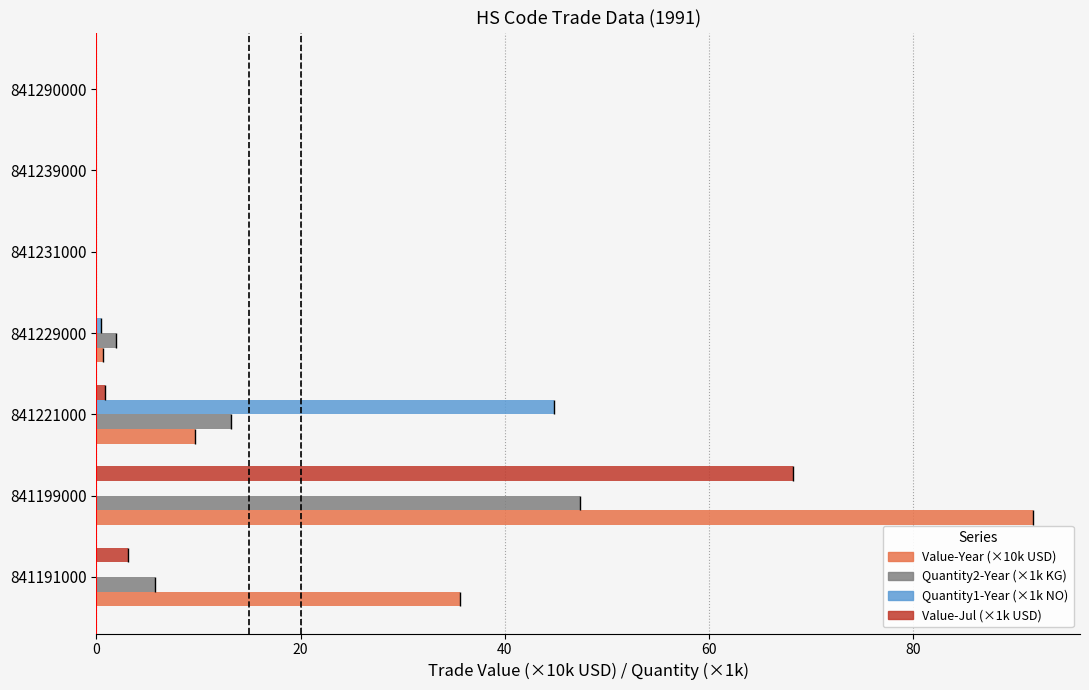

List the series in order of their peak value, highest first.

Value-Year, Value-Jul, Quantity2-Year, Quantity1-Year